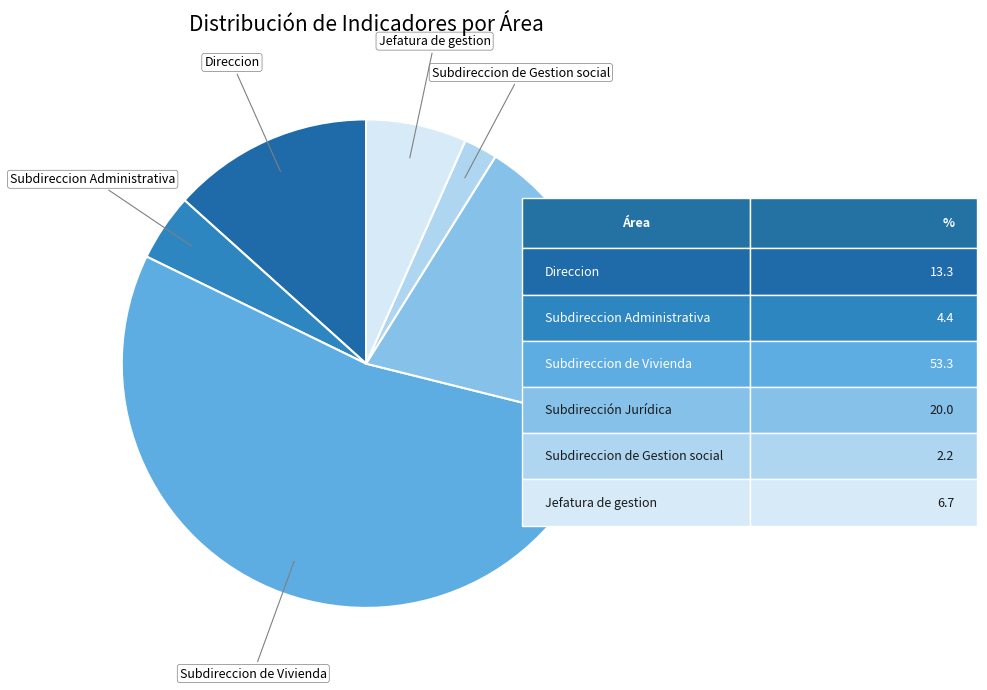

Is there any slice that represents more than half of the pie?

Yes